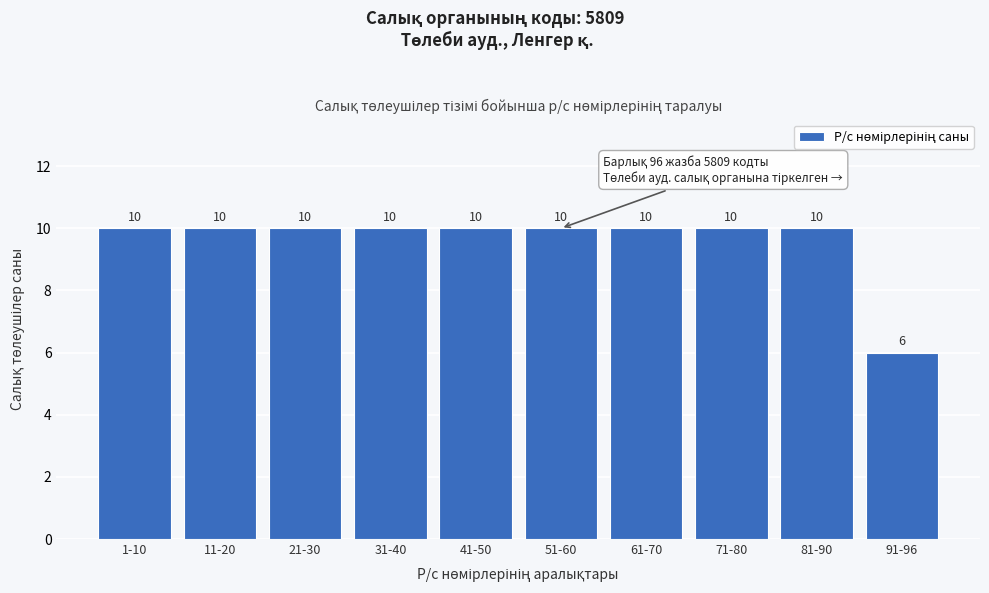

Reading left to right, transcribe all the data shown in this chart.

1-10=10	11-20=10	21-30=10	31-40=10	41-50=10	51-60=10	61-70=10	71-80=10	81-90=10	91-96=6